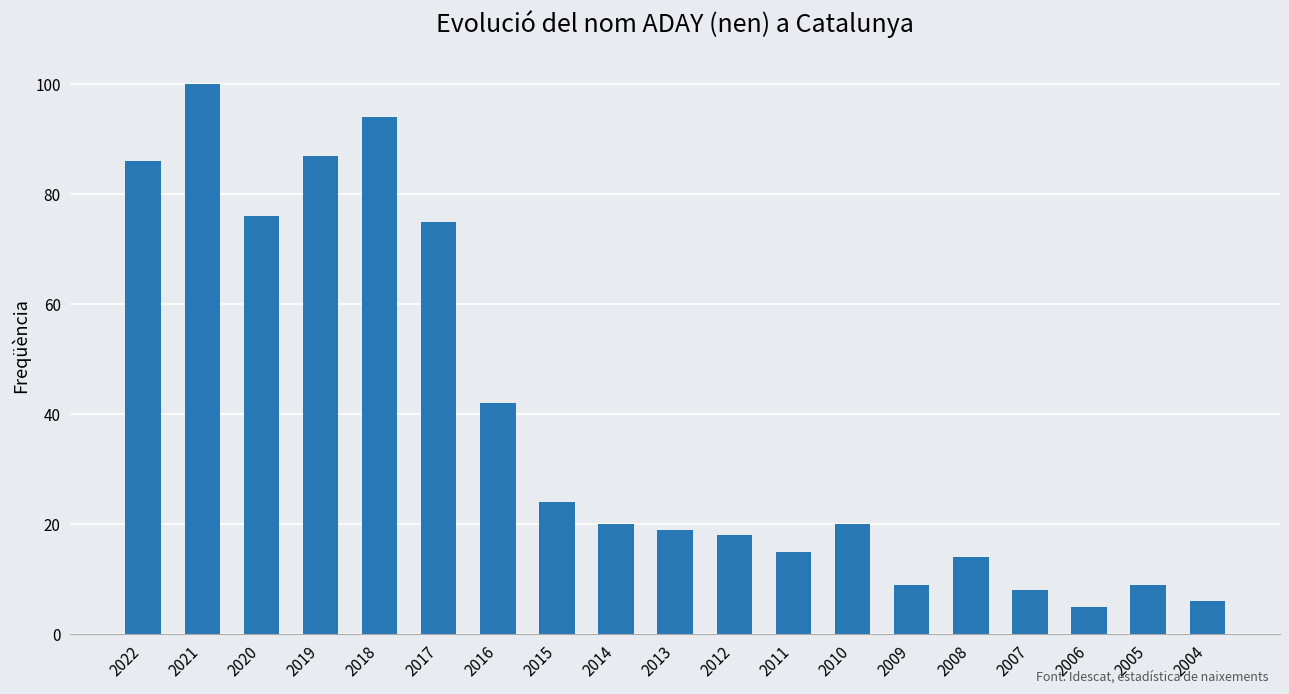

What is the approximate value at 2016, to the nearest 10?

40